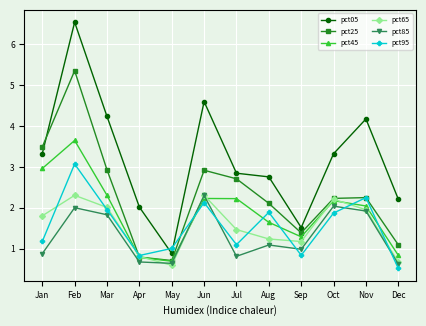

At how many categories does at least one series exceed 3?

6